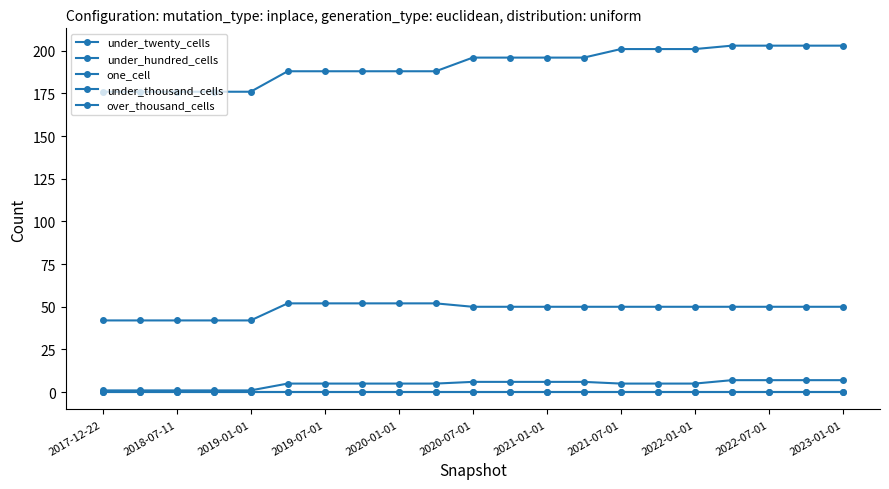

Which series has the widest spread of values?

under_twenty_cells